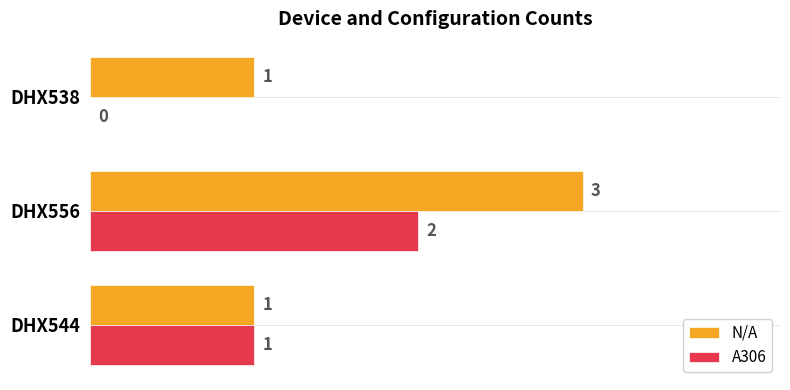

What is the average value of the N/A series?

2